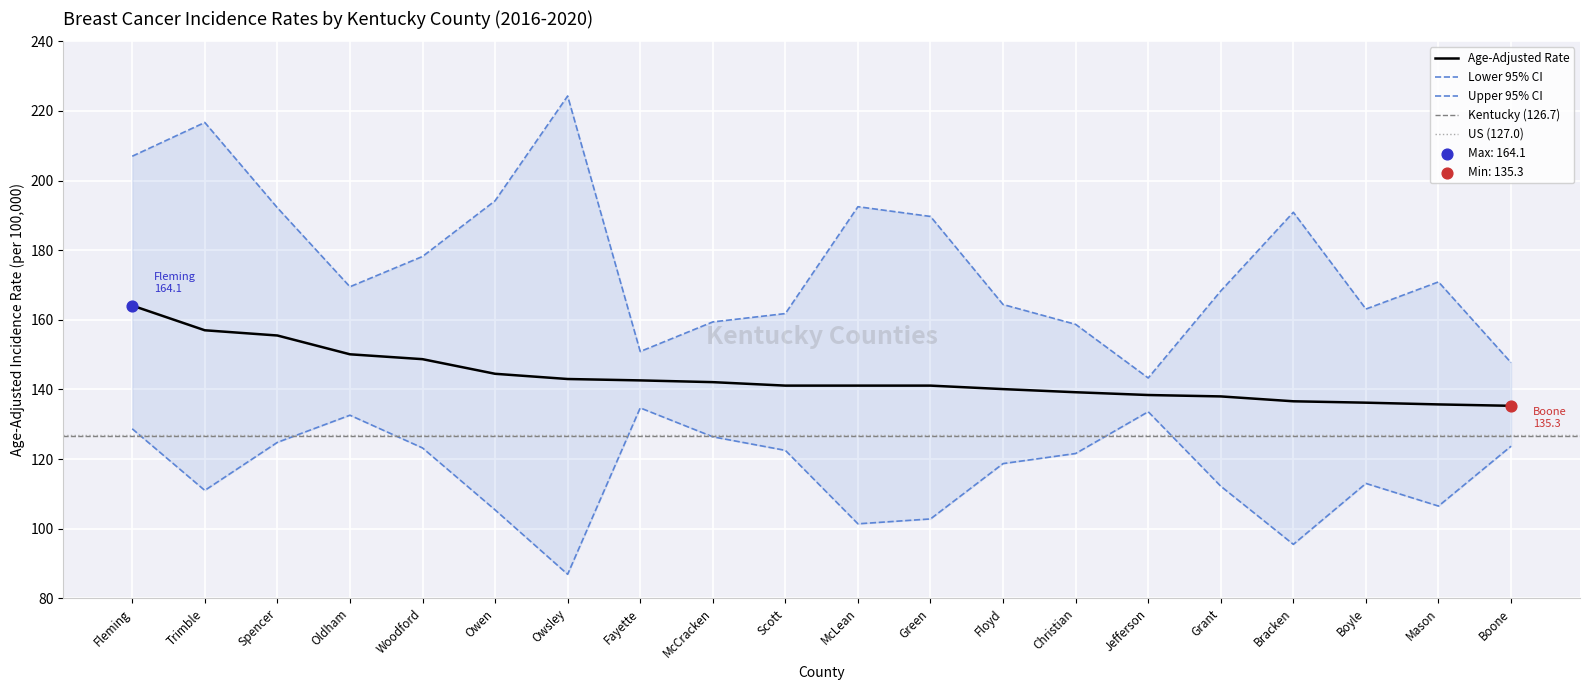

What is the total value across all series at Fayette?

428.2